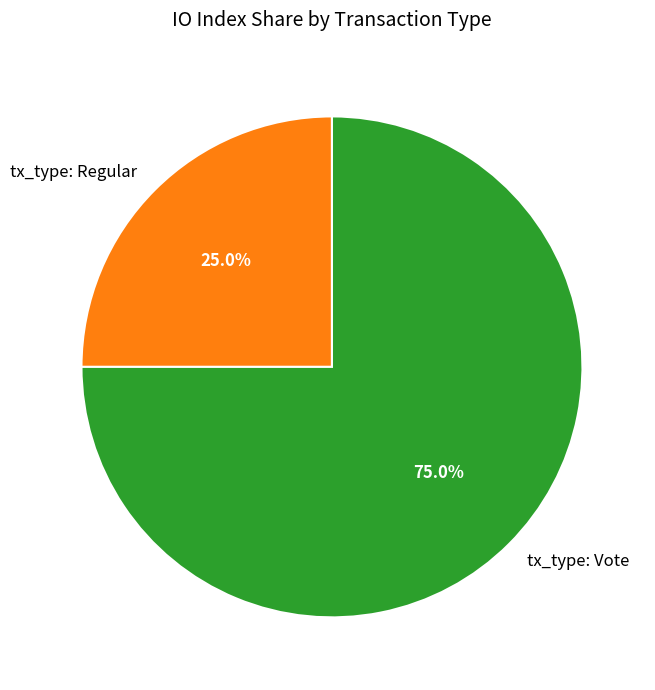

To the nearest percent, what is the difference between the tx_type: Regular and tx_type: Vote slice percentages?

50%